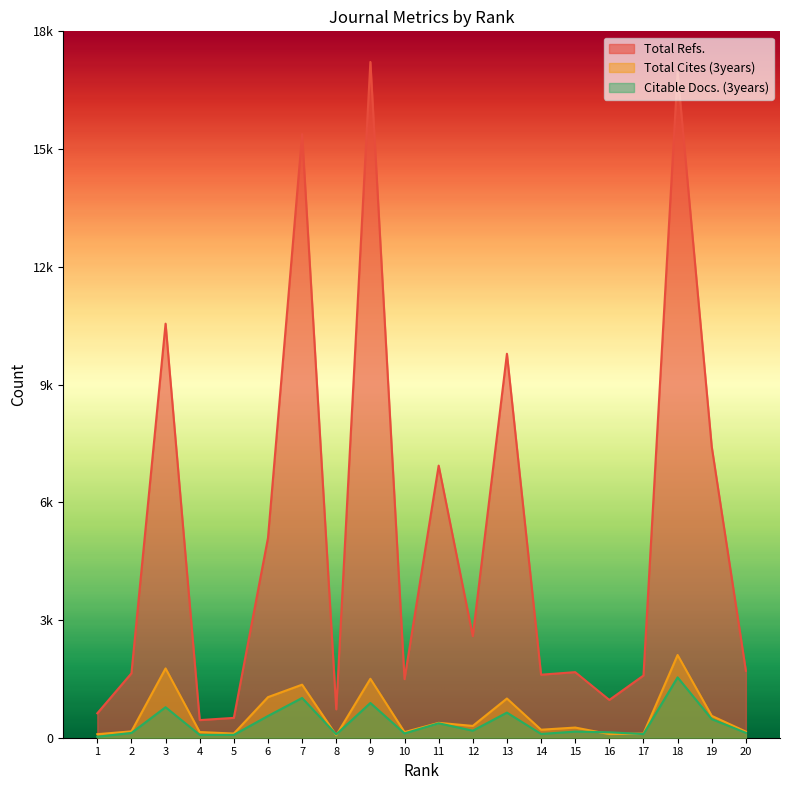

Where is Total Cites (3years) nearest to the value 1085?

6